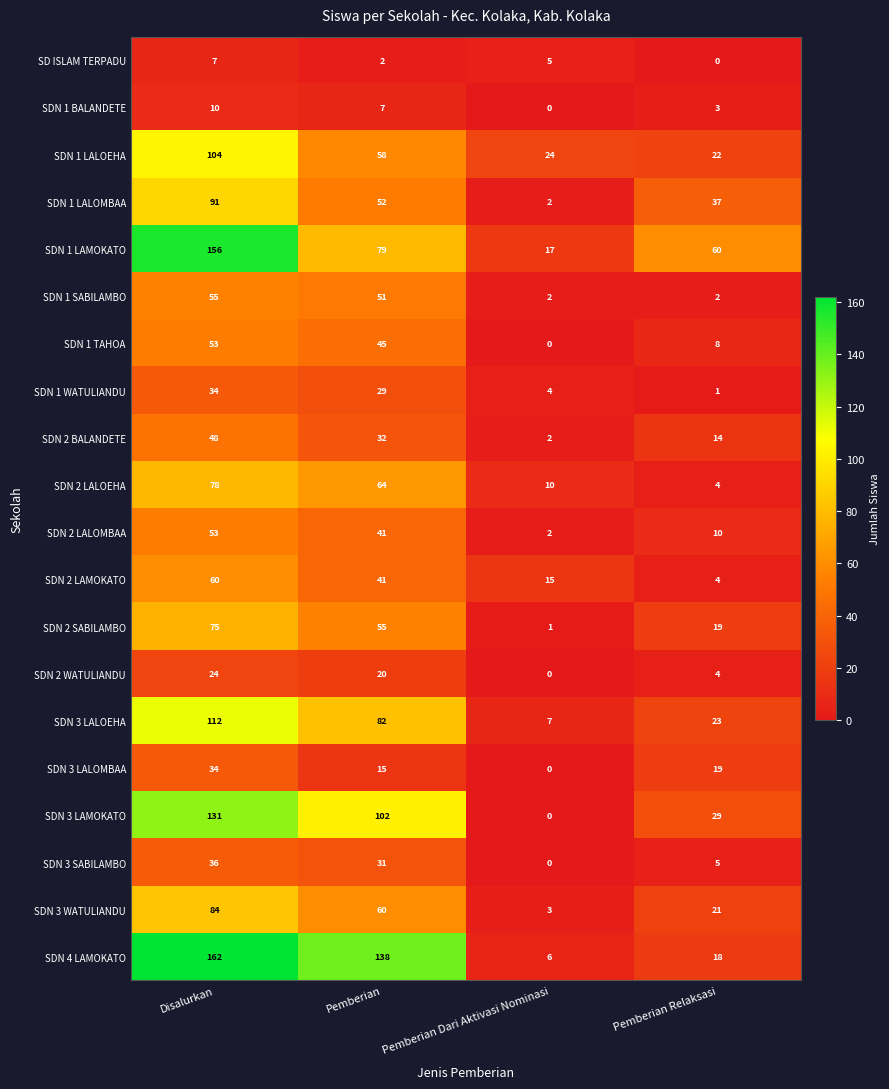

Which label corresponds to the largest value in the chart?

Disalurkan